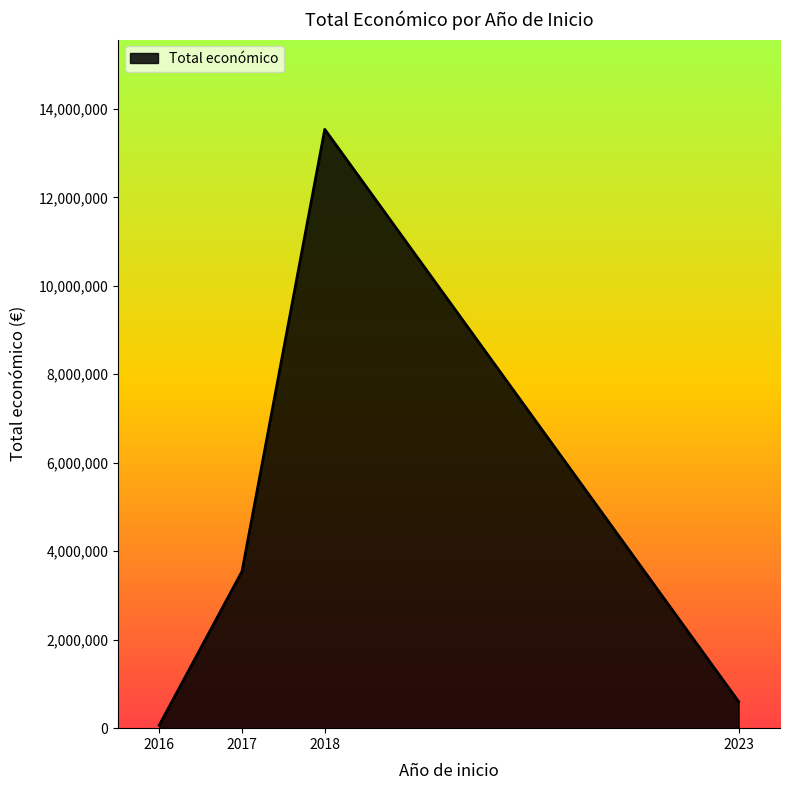

What is the average value?

4436433